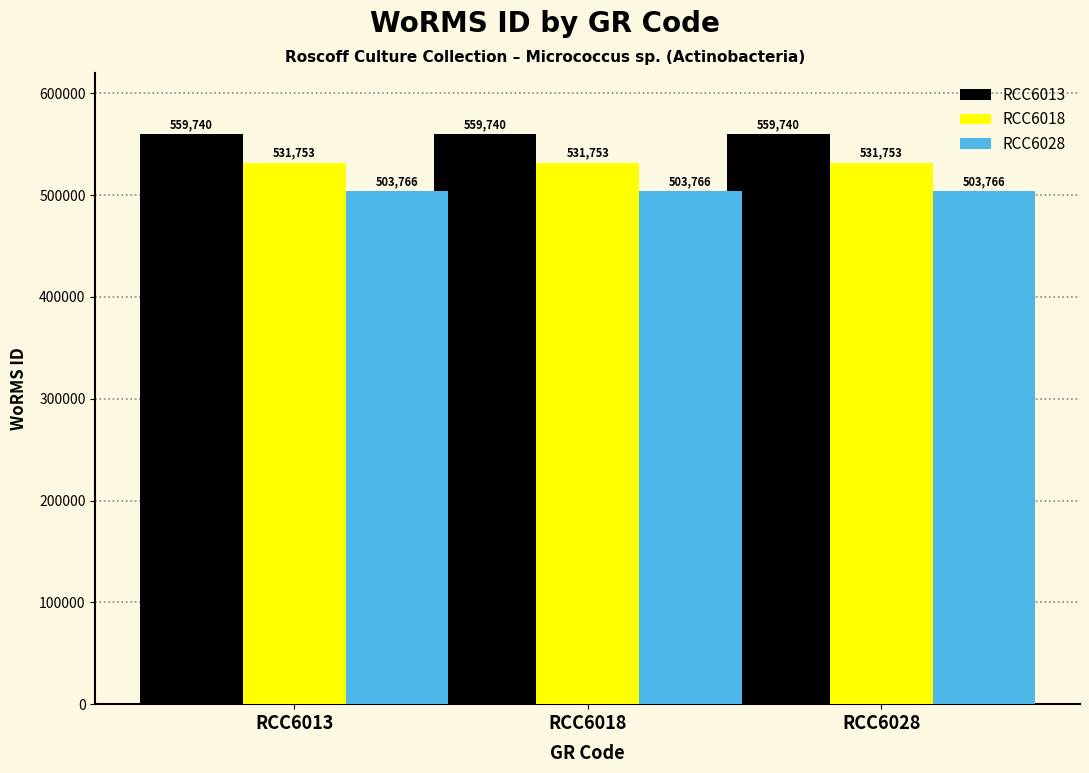

What is the sum of the RCC6018 values at RCC6028 and RCC6018?

1063506